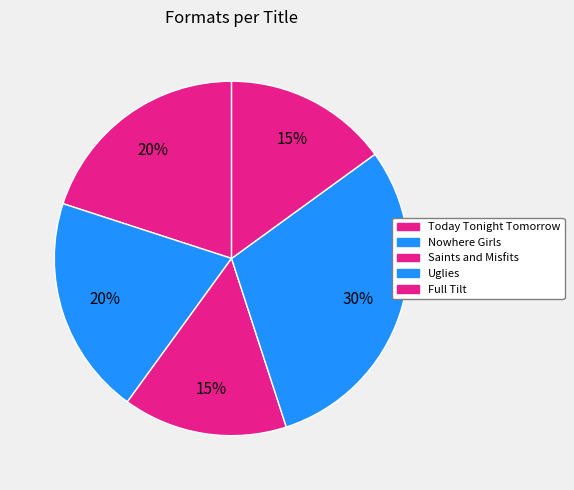

How many segments does this pie chart have?

5